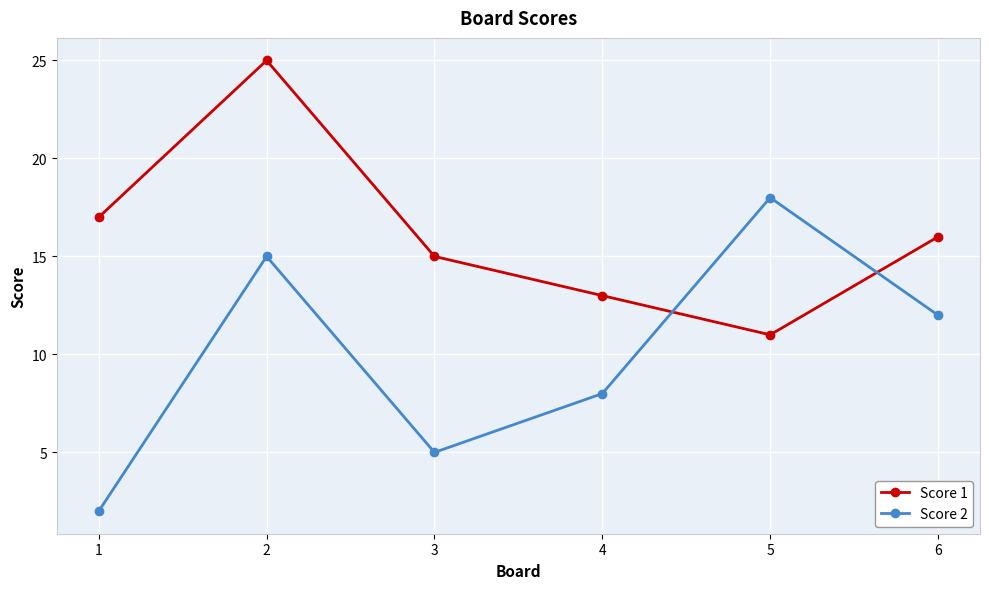

How many values in the Score 1 series are below 16?

3